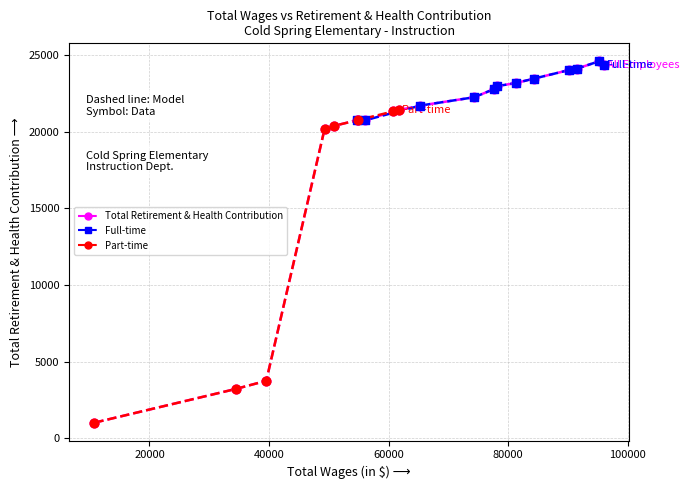

Between 10800 and 34455, which is larger?

34455